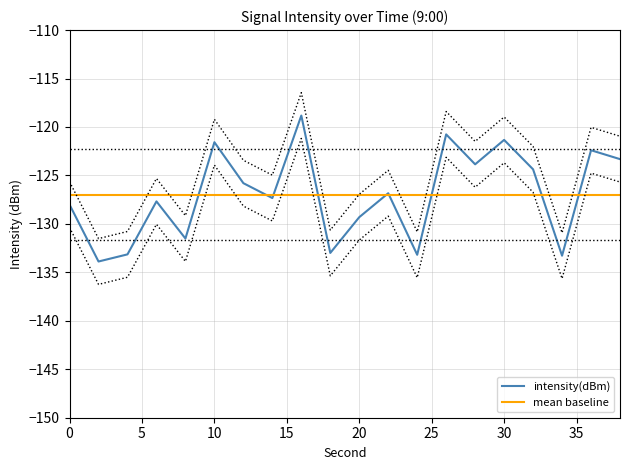

At which category does the data reach its first local valley?

2